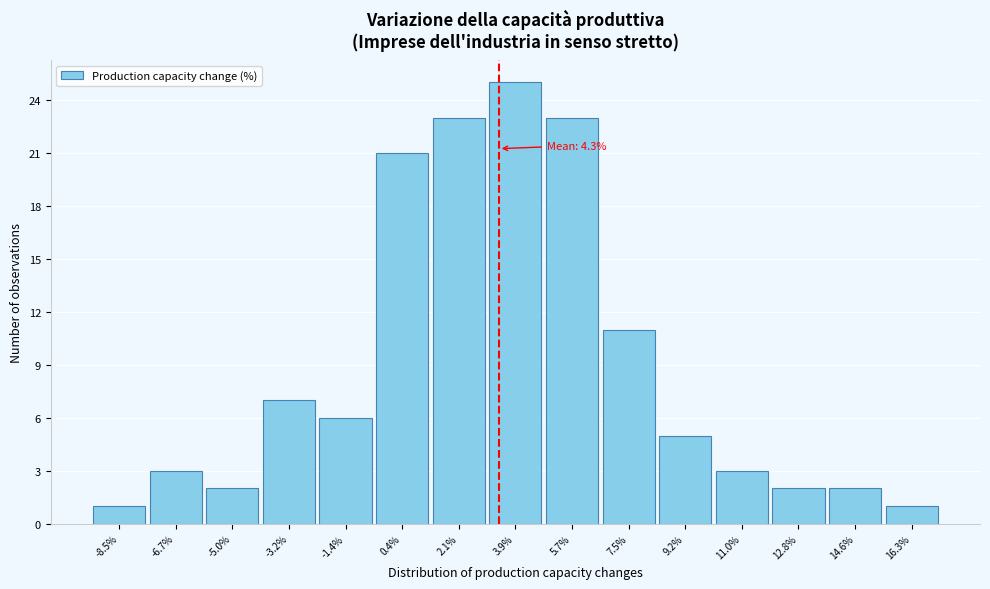

Reading left to right, list all the values displayed in this chart.

1	3	2	7	6	21	23	25	23	11	5	3	2	2	1